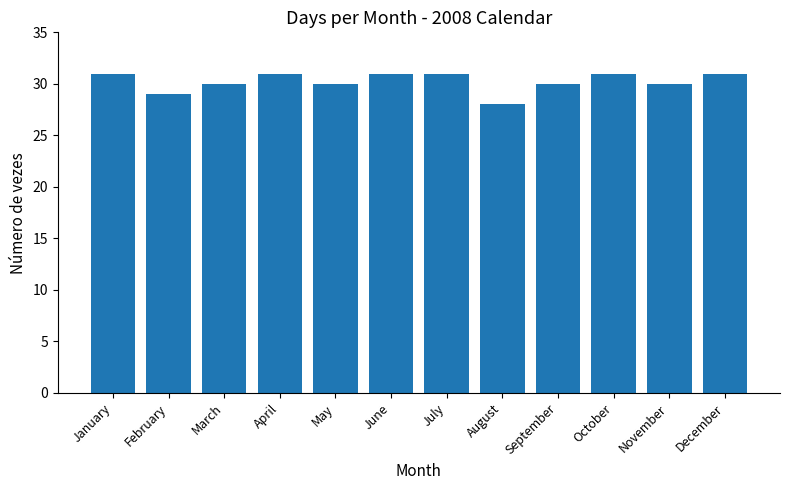

How many series are shown in this chart?

1